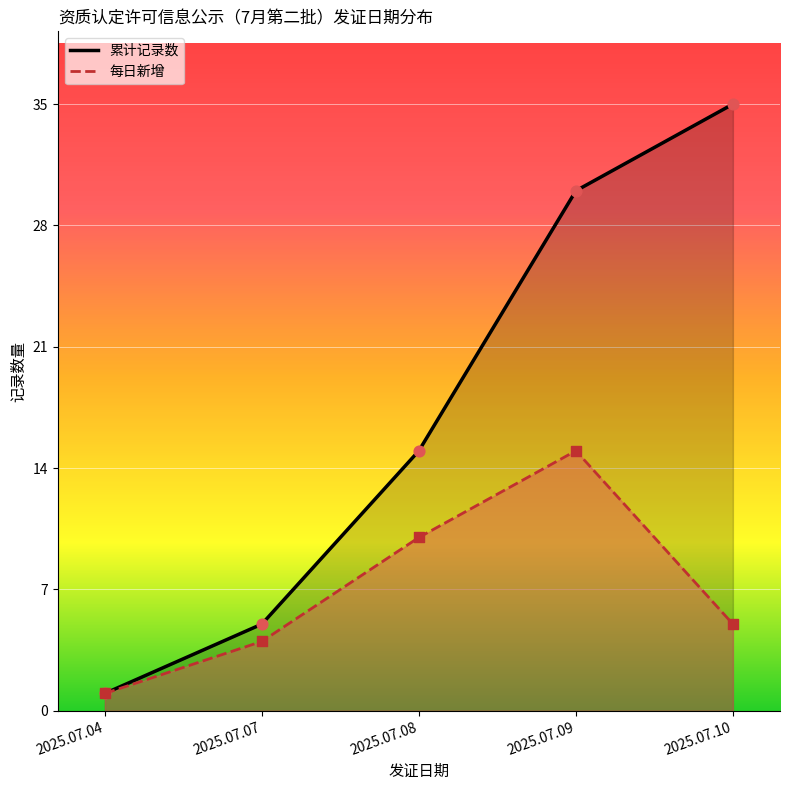

Which series has the largest Y range (max minus min)?

累计记录数